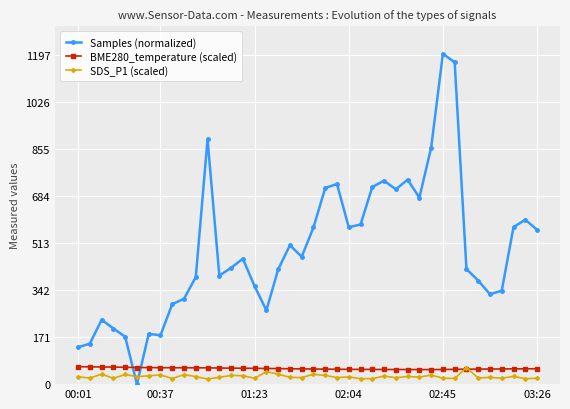

What is the sum of all BME280_temperature (scaled) values?

2268.3